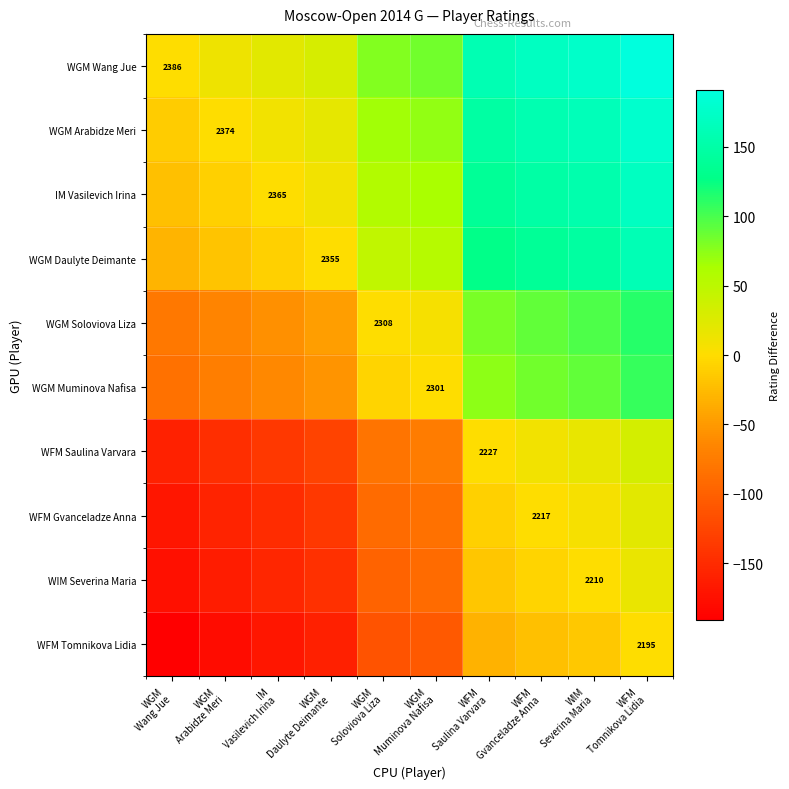

How many values in the WGM Wang Jue series exceed 85?

4